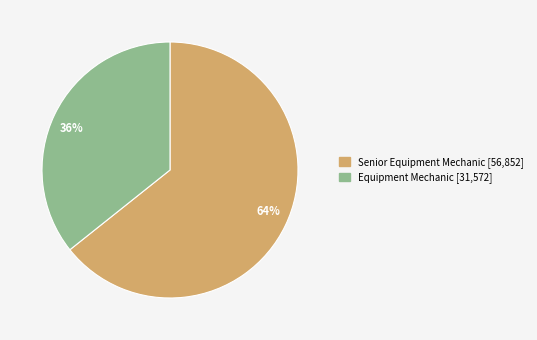

The Equipment Mechanic slice represents 36% of the pie. True or false?

True